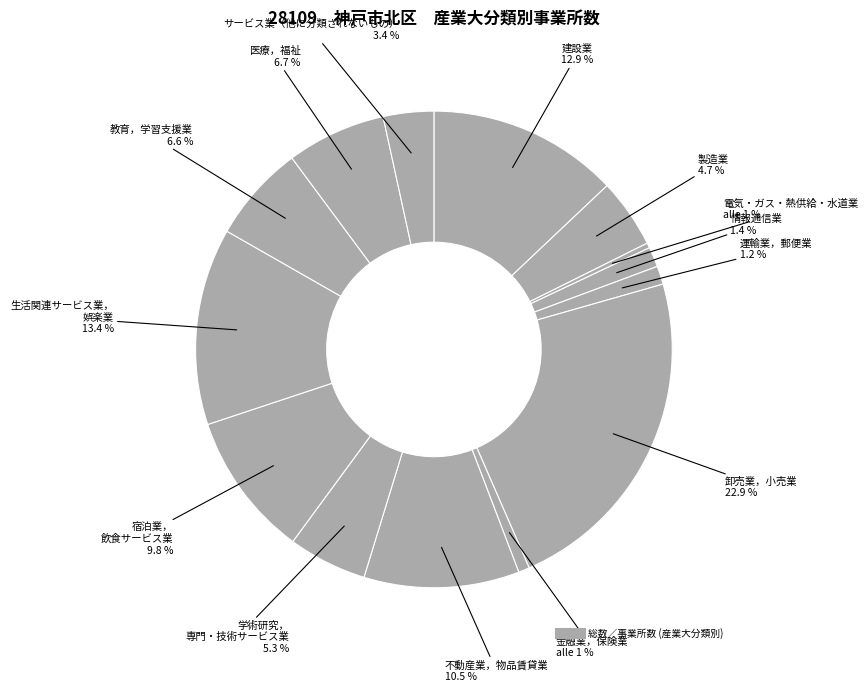

How many segments does this pie chart have?

14